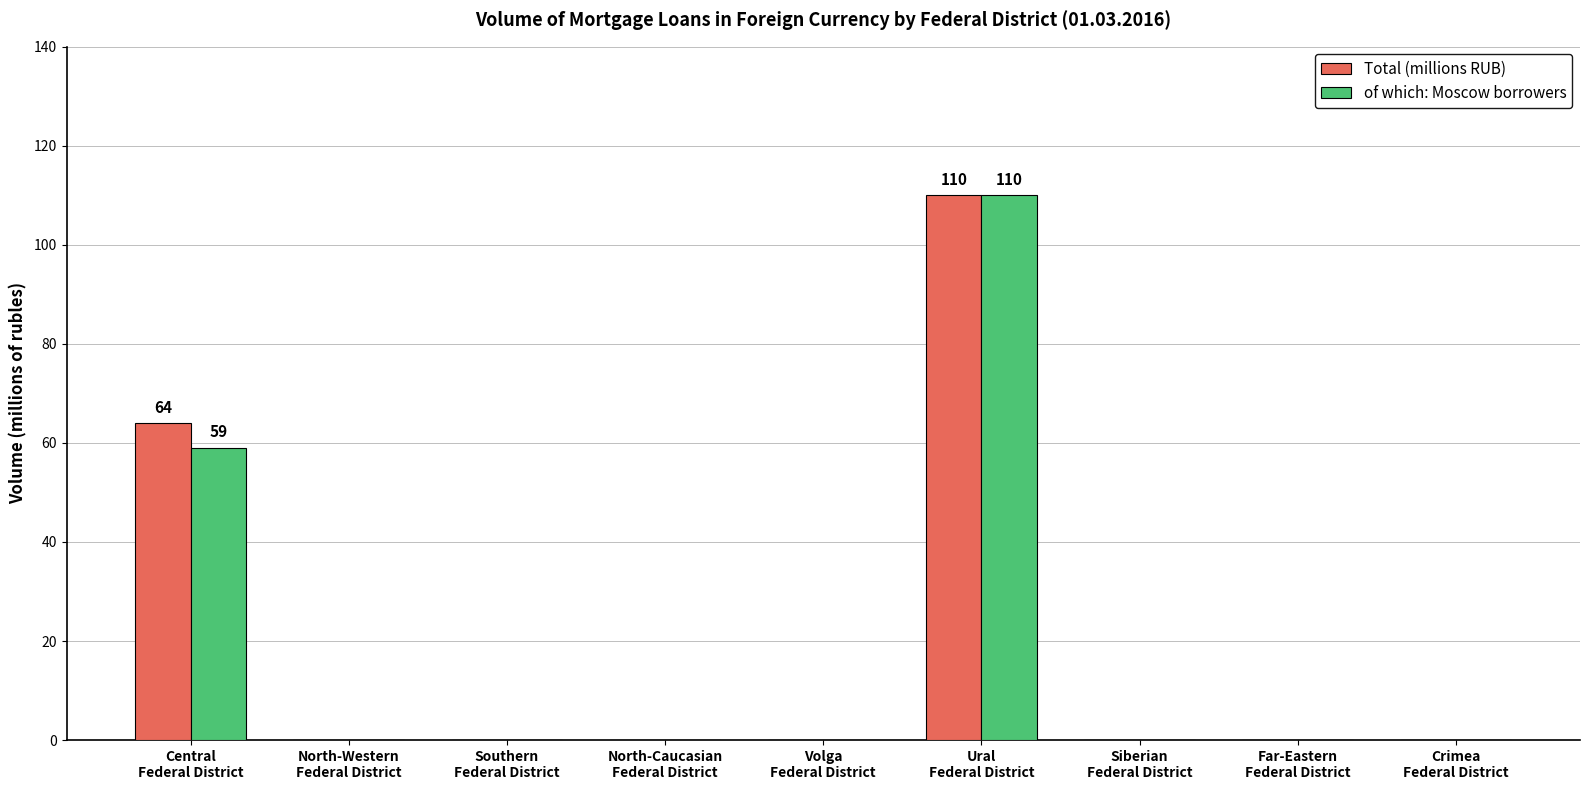

What is the maximum value for Total (millions RUB)?

110